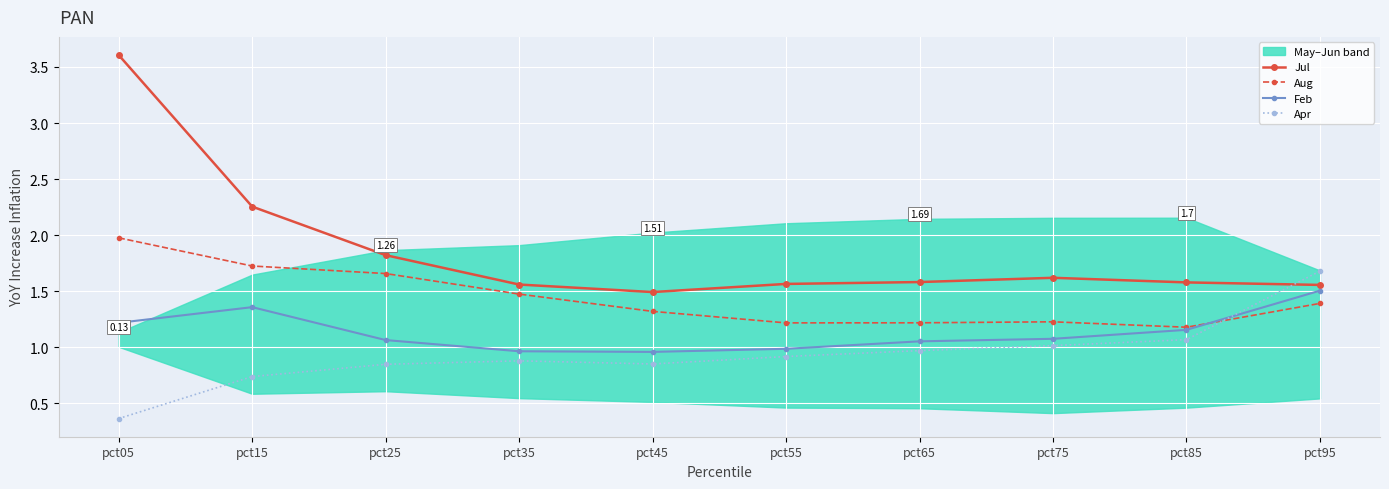

What is the difference between the Aug values at pct45 and pct75?

0.1